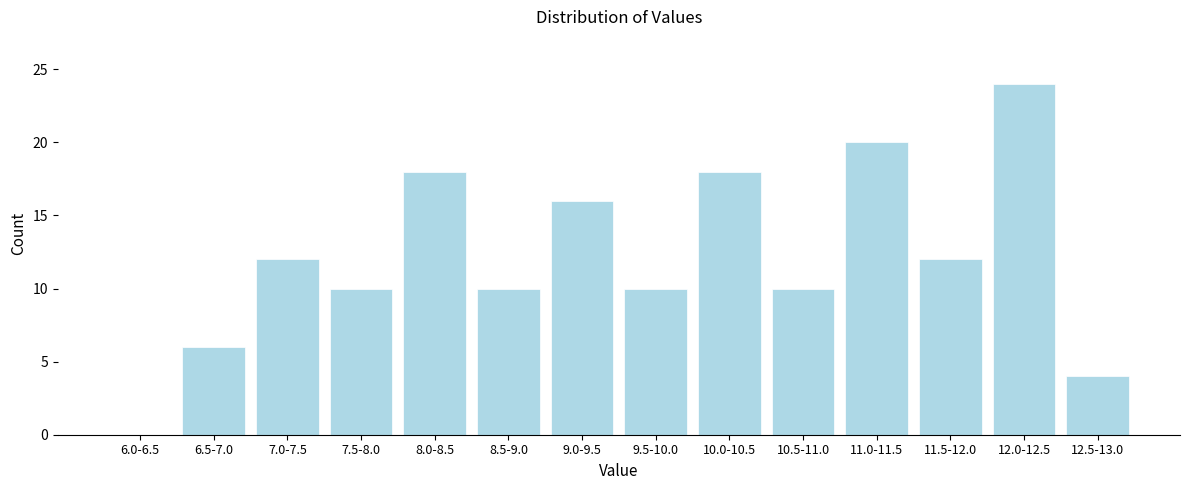

Reading right to left, list all the values displayed in this chart.

12.5-13.0=4	12.0-12.5=24	11.5-12.0=12	11.0-11.5=20	10.5-11.0=10	10.0-10.5=18	9.5-10.0=10	9.0-9.5=16	8.5-9.0=10	8.0-8.5=18	7.5-8.0=10	7.0-7.5=12	6.5-7.0=6	6.0-6.5=0